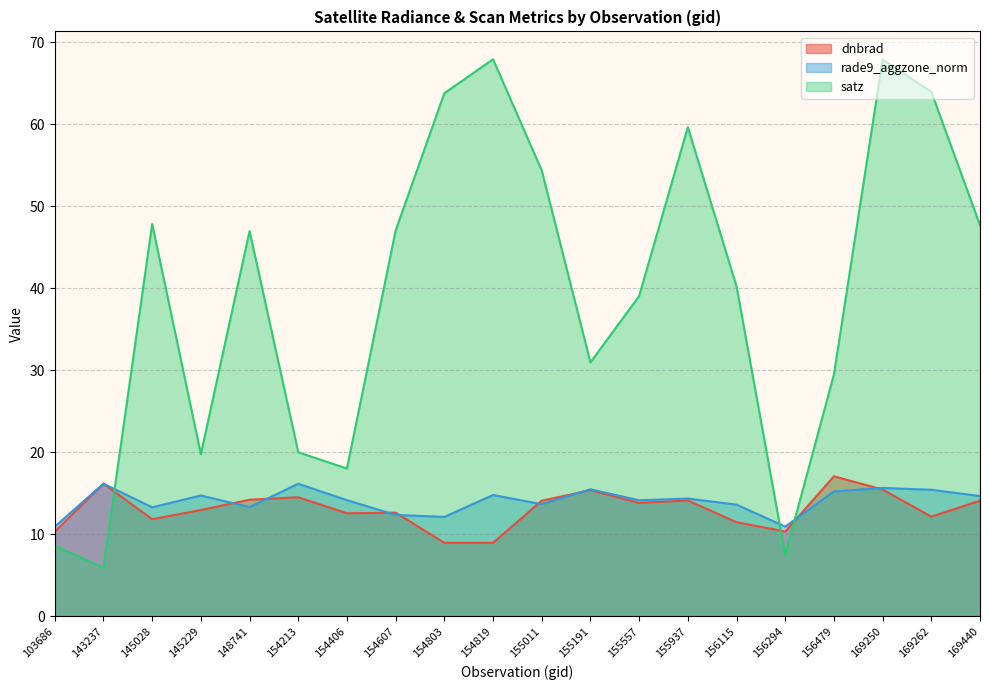

What is the maximum value for rade9_aggzone_norm?

16.2